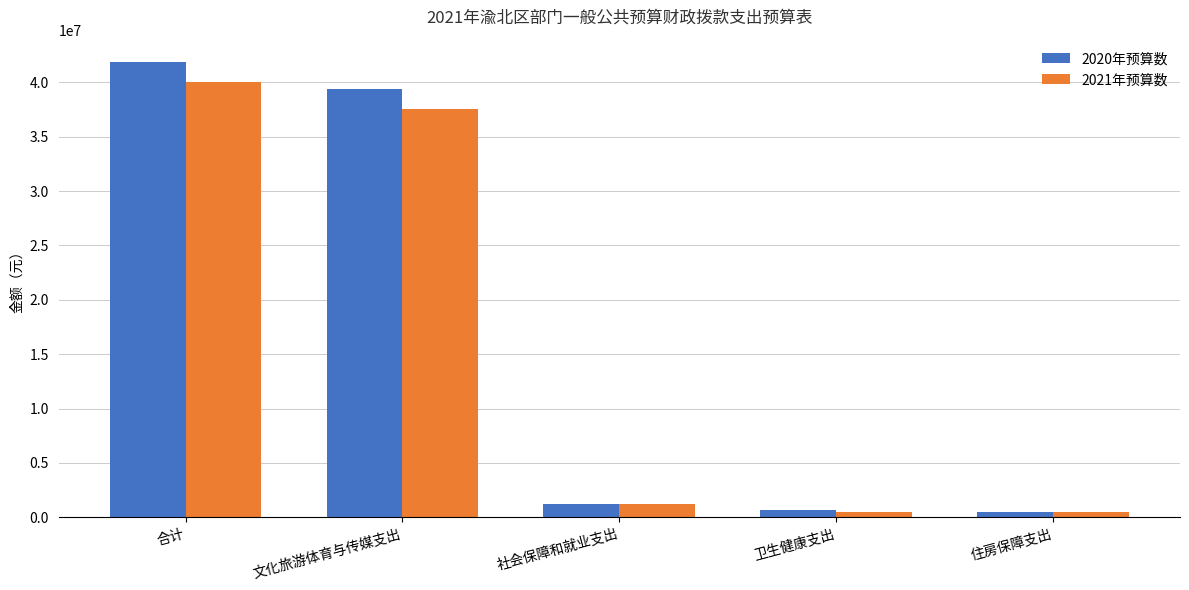

How many groups of bars are there?

5